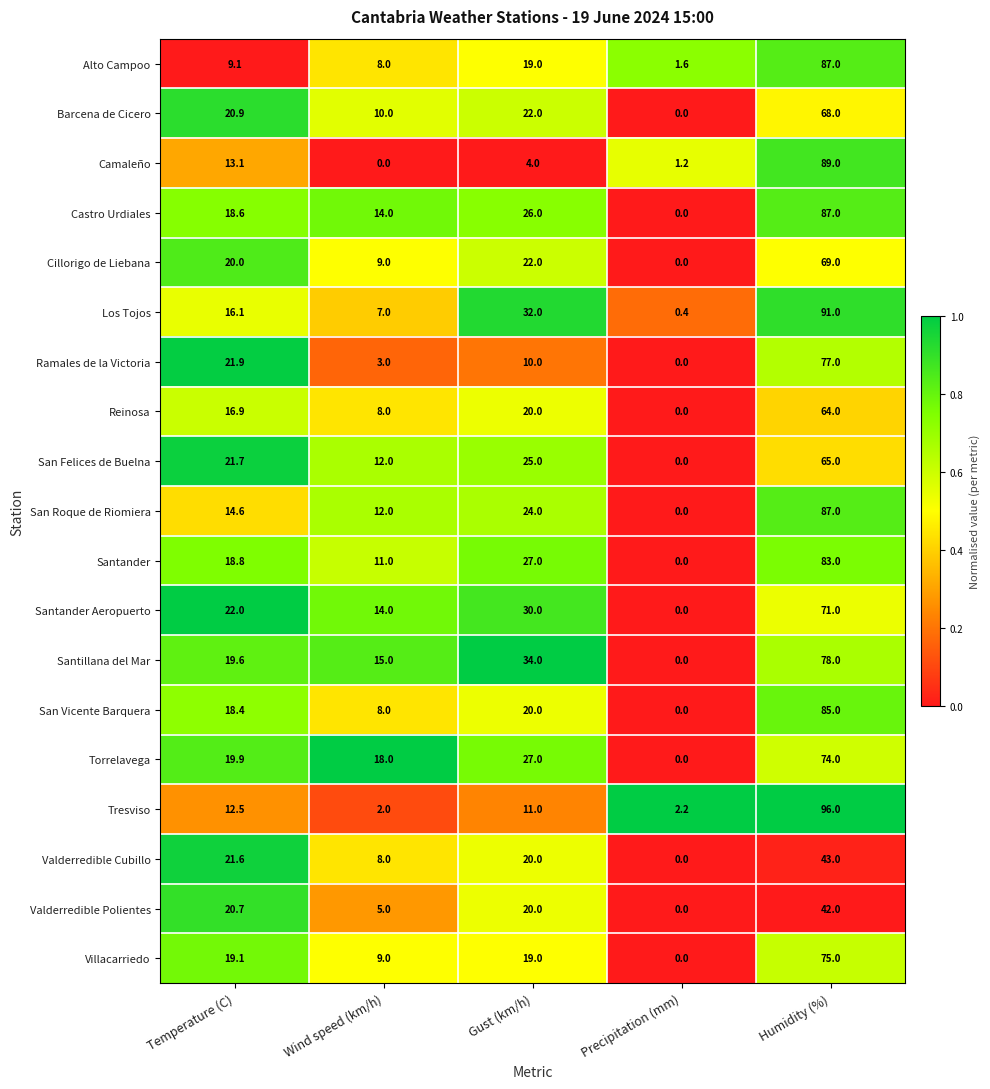

Where does the Torrelavega series first go above 19?

Temperature (C)